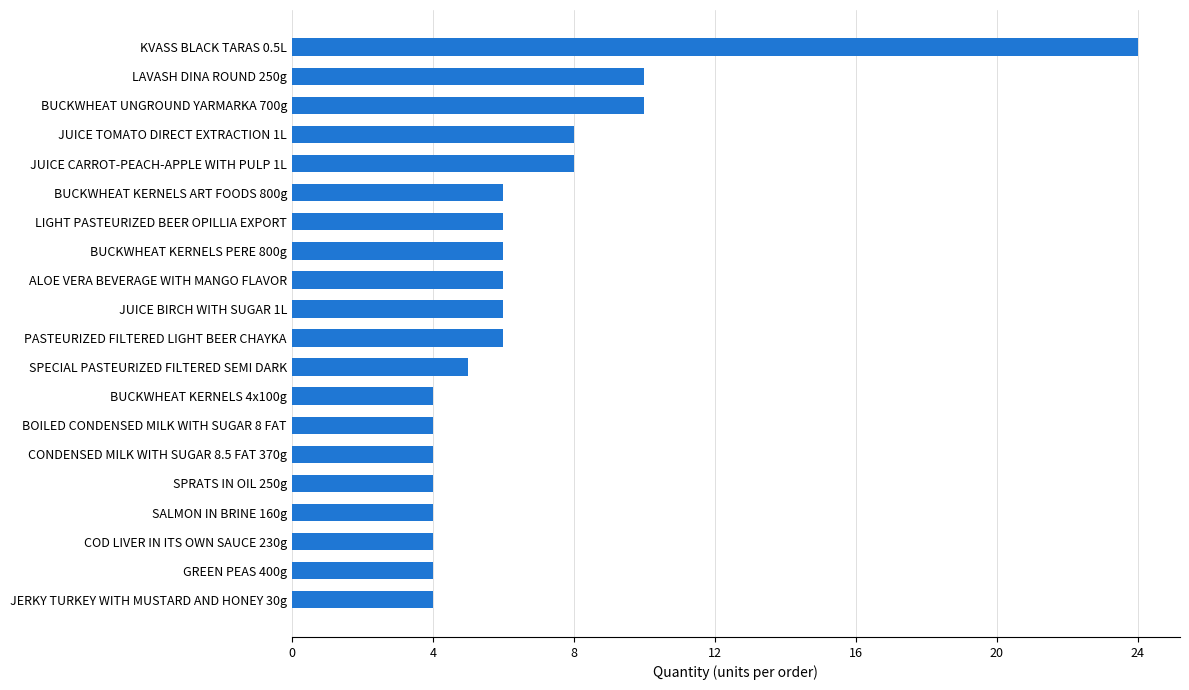

How many data points are less than 6?

9